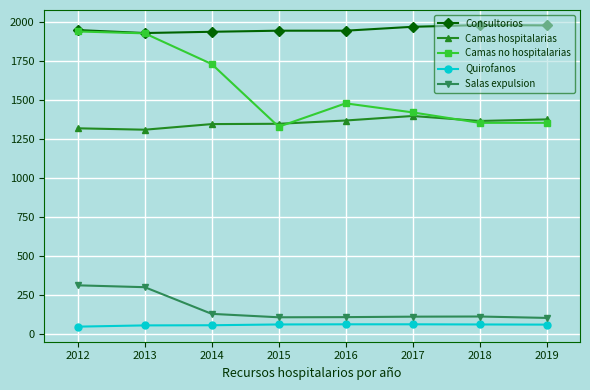

How many data points does each series have?

8